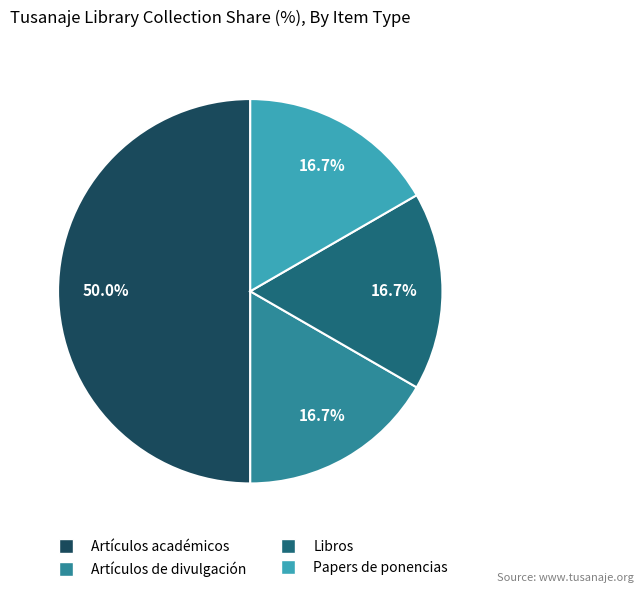

Is it true that Artículos académicos is 57% of the pie?

False